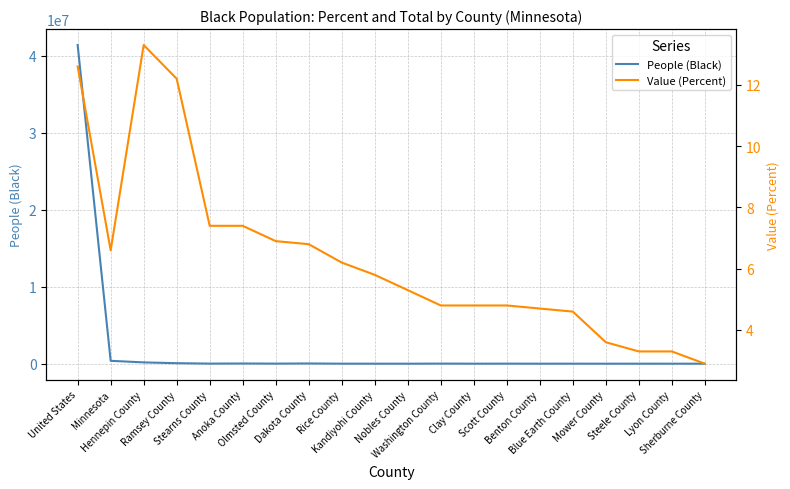

Reading right to left, list all the values displayed in this chart.

People (Black): Sherburne County=2835.0	Lyon County=828.0	Steele County=1247.0	Mower County=1435.0	Blue Earth County=3148.0	Benton County=1919.0	Scott County=7201.0	Clay County=3134.0	Washington County=12811.0	Nobles County=1186.0	Kandiyohi County=2522.0	Rice County=4121.0	Dakota County=29461.0	Olmsted County=11046.0	Anoka County=26686.0	Stearns County=11743.0	Ramsey County=66903.0	Hennepin County=168506.0	Minnesota=376406.0	United States=41393012.0
Value (Percent): Sherburne County=2.9	Lyon County=3.3	Steele County=3.3	Mower County=3.6	Blue Earth County=4.6	Benton County=4.7	Scott County=4.8	Clay County=4.8	Washington County=4.8	Nobles County=5.3	Kandiyohi County=5.8	Rice County=6.2	Dakota County=6.8	Olmsted County=6.9	Anoka County=7.4	Stearns County=7.4	Ramsey County=12.2	Hennepin County=13.3	Minnesota=6.6	United States=12.6